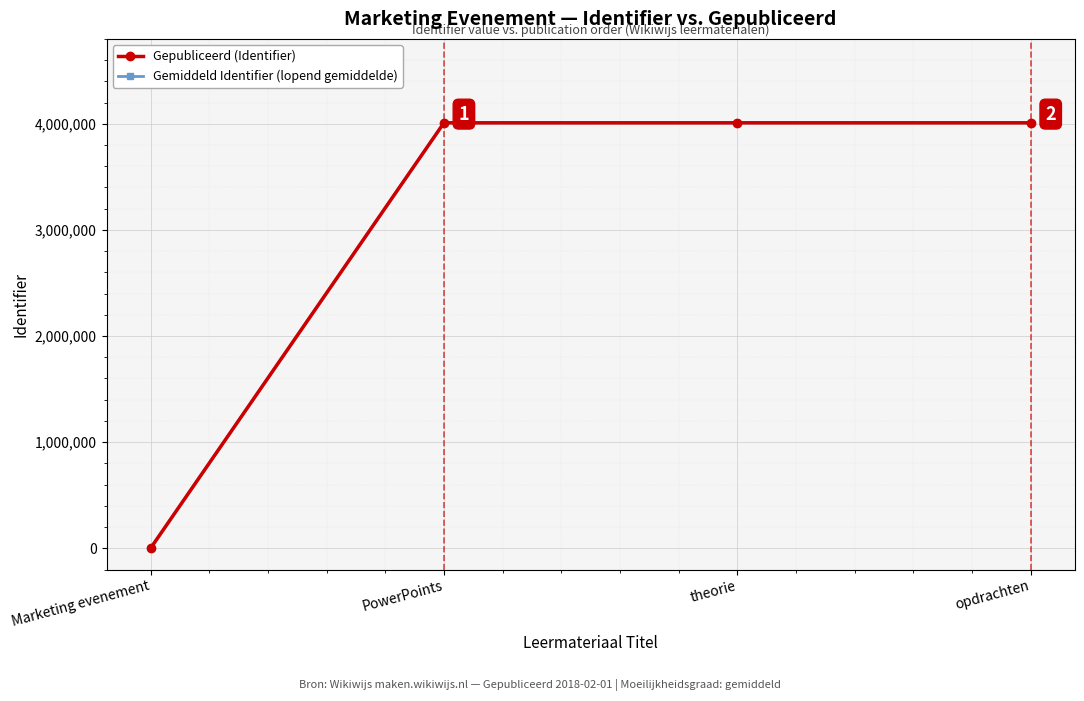

What is the difference between the second highest and second lowest values in the Gepubliceerd (Identifier) series?

69.0